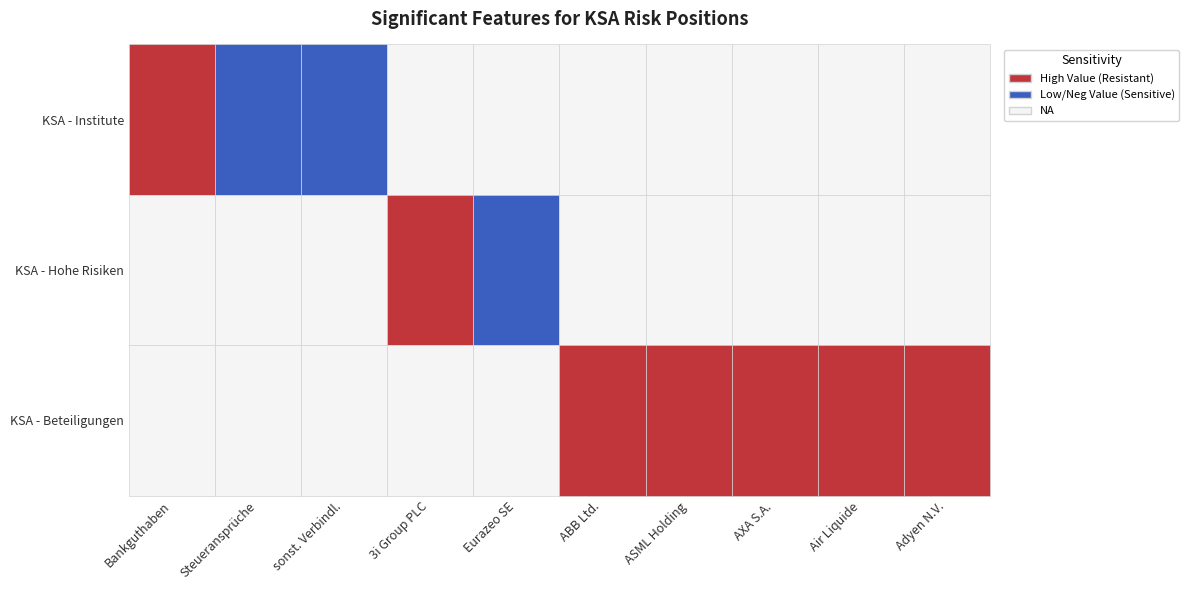

What is the minimum value shown in the chart?

-186935.3